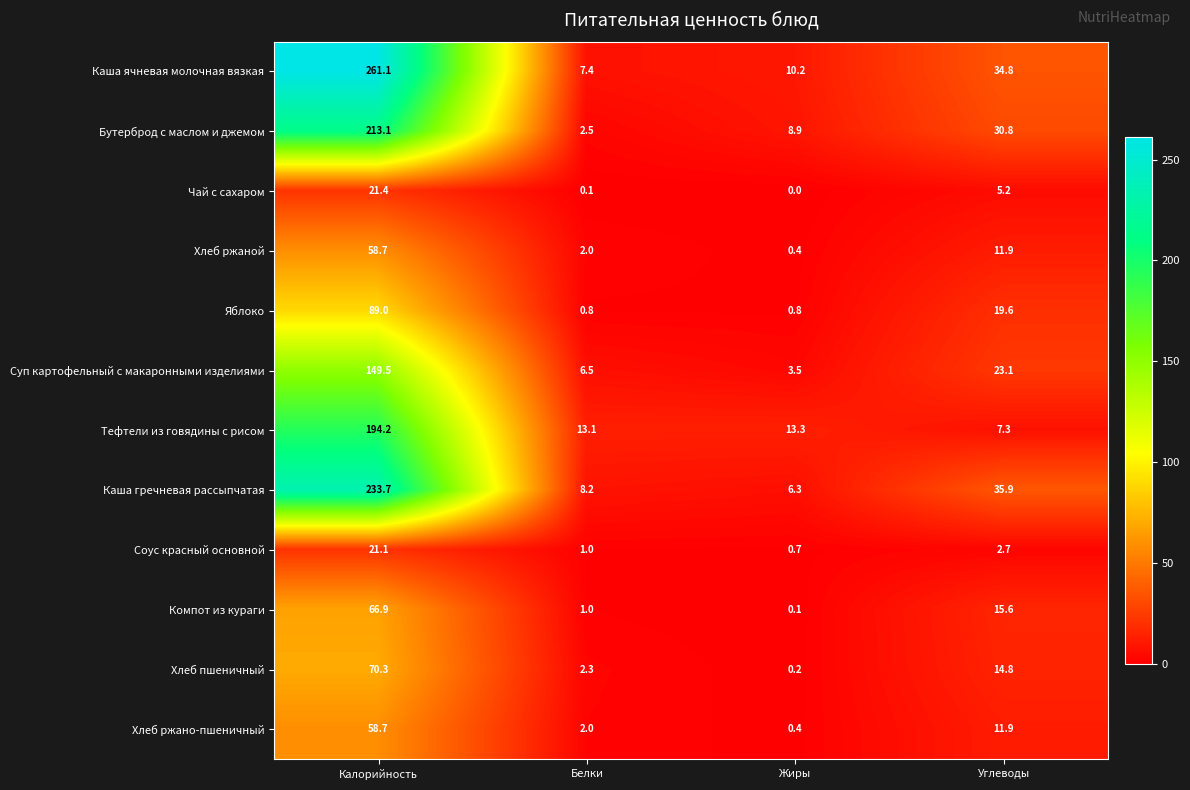

What is the difference between the maximum and minimum values in the Яблоко series?

88.2